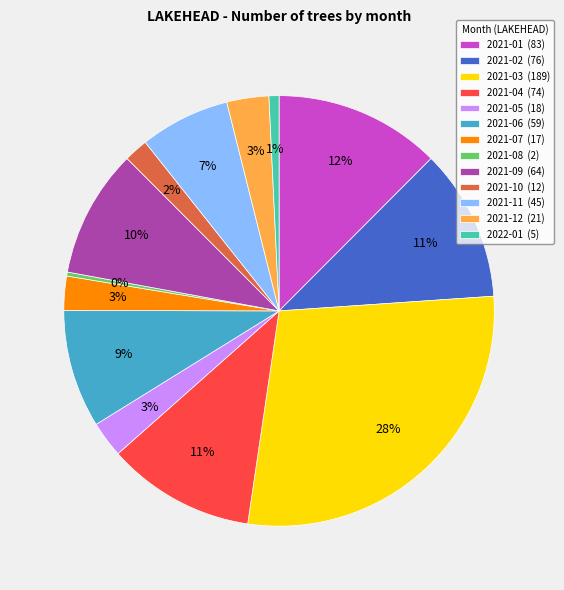

True or false: 2021-06 accounts for 9% of the total.

True